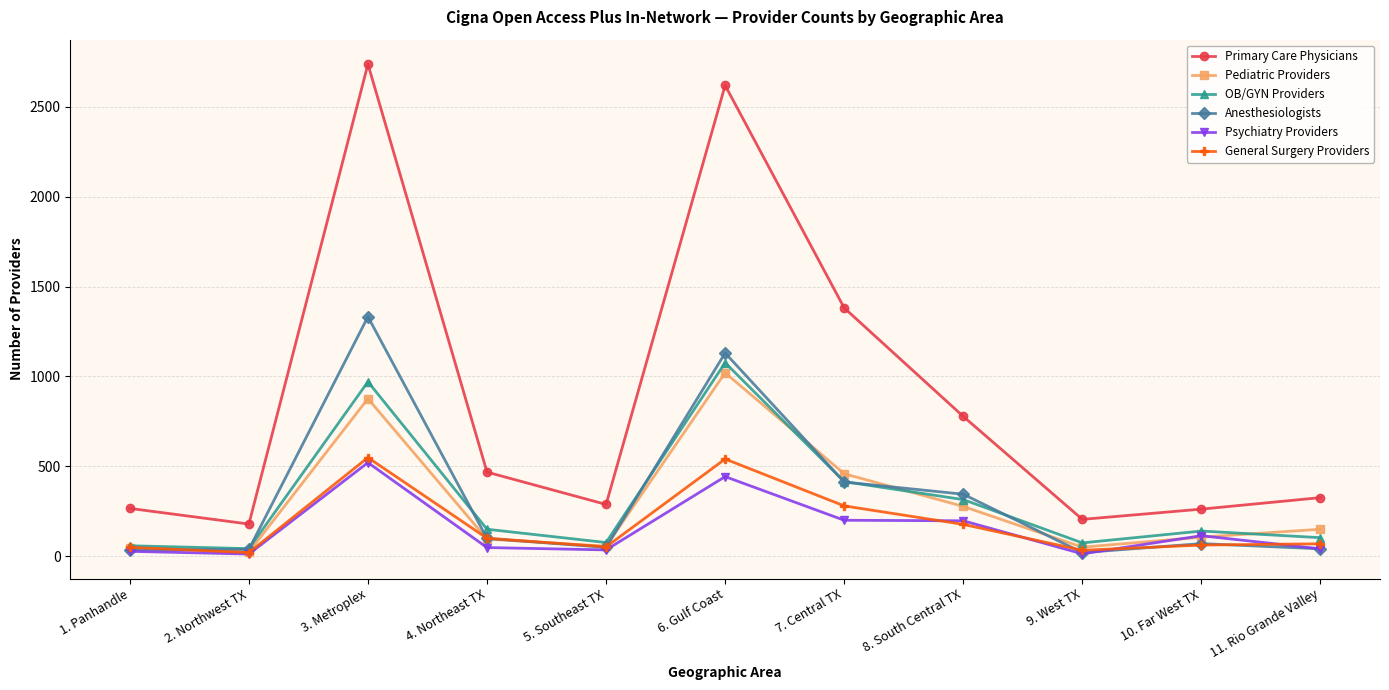

What value does the Primary Care Physicians series have at 4. Northeast TX?

467